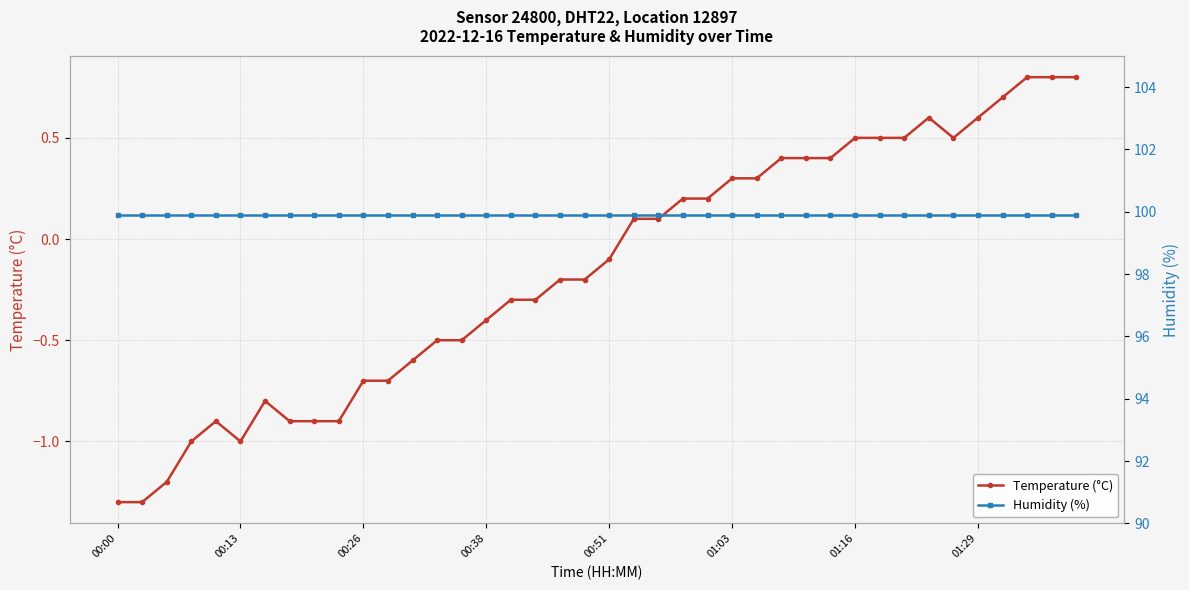

What is the value of the Humidity (%) point at the 13th from the left?

99.9